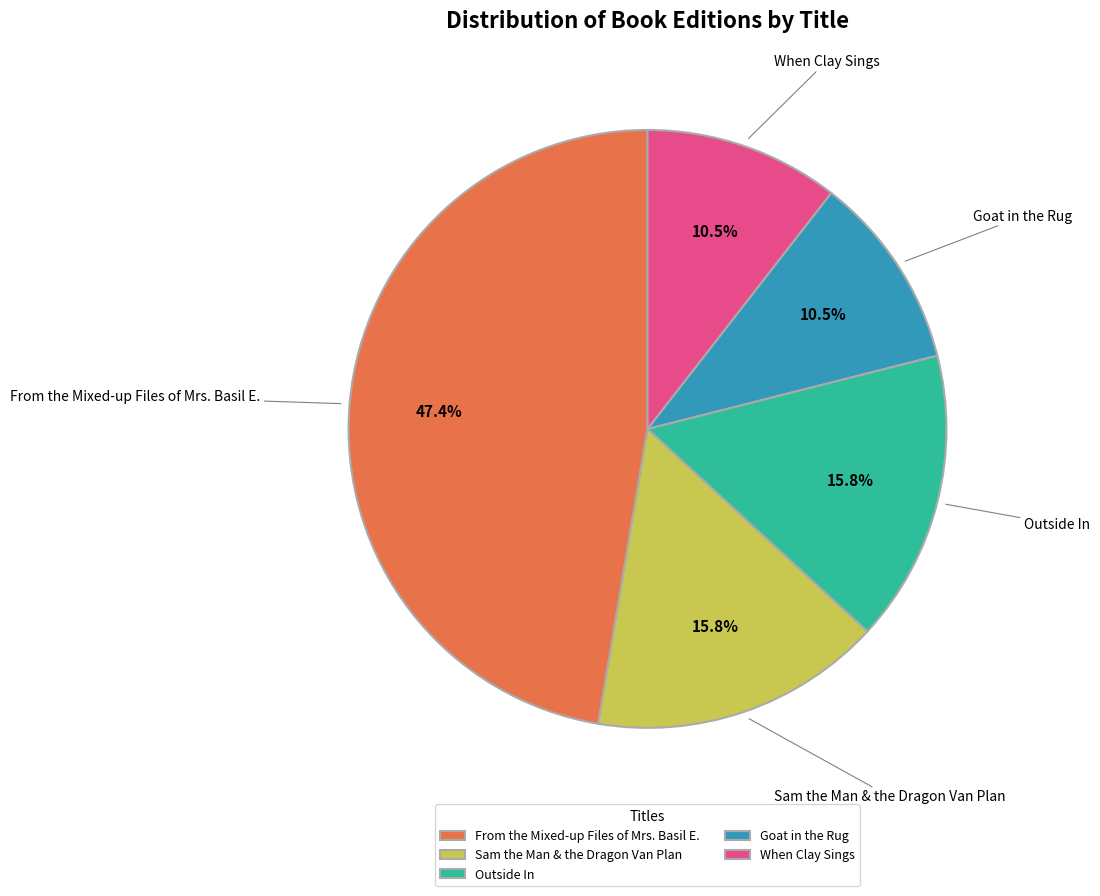

To the nearest percent, what is the difference between the largest and smallest slice percentages?

37%